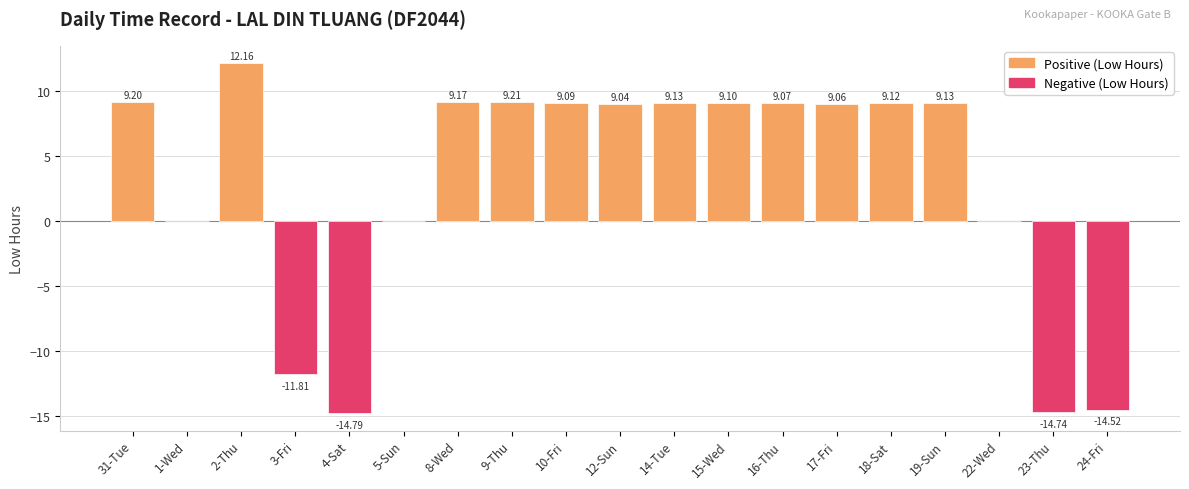

What is the sum of all values?

56.6